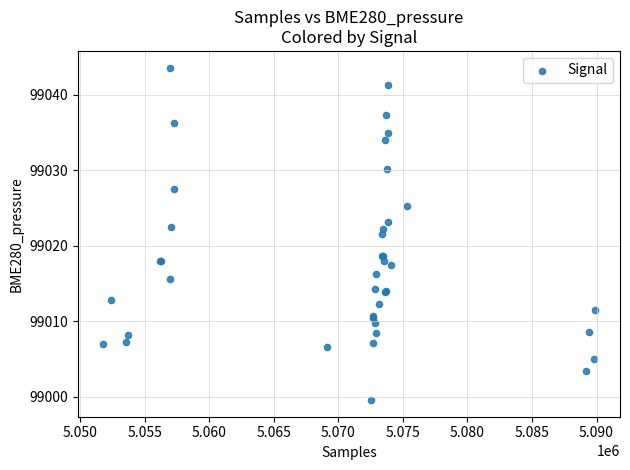

What Y value in the scatter plot is closest to 99021?

99021.6